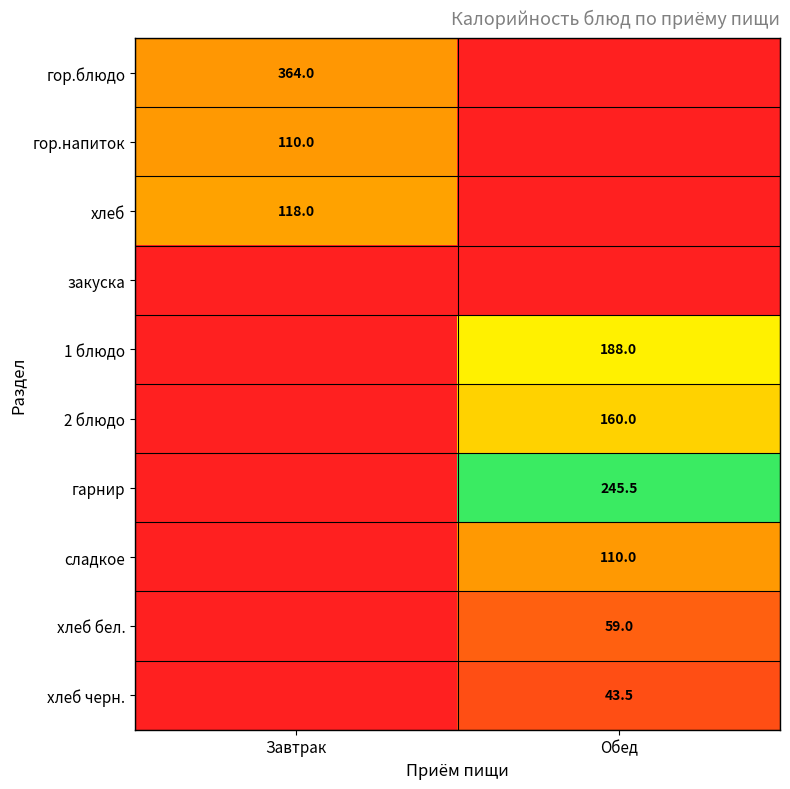

The 1 блюдо series shows 246.7 at Обед. True or false?

False